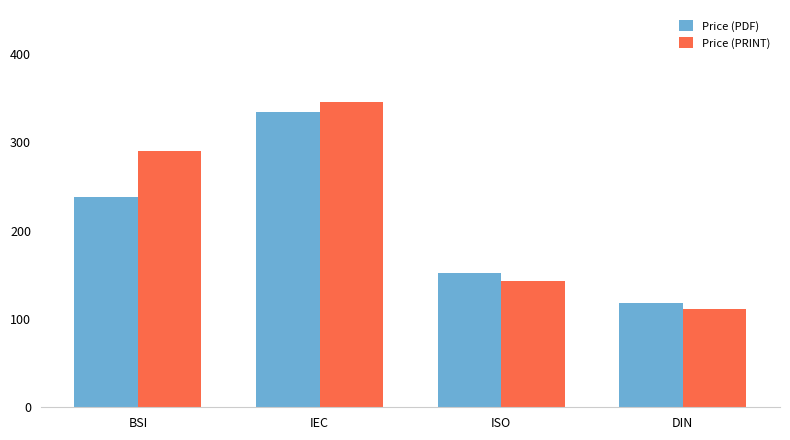

What is the label of the 2nd bar from the left?

IEC